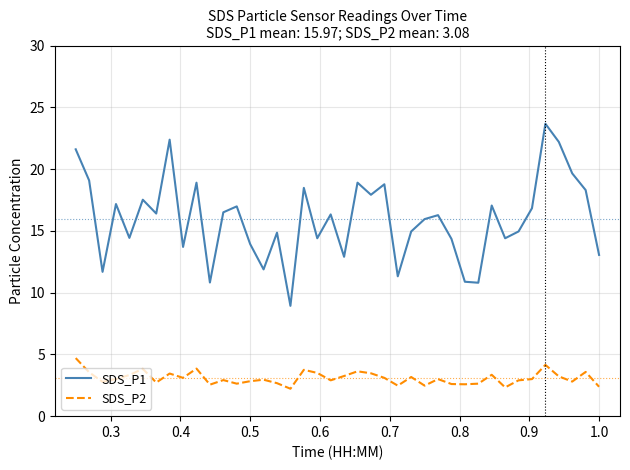

Rank the series by their maximum value, from highest to lowest.

SDS_P1, SDS_P2